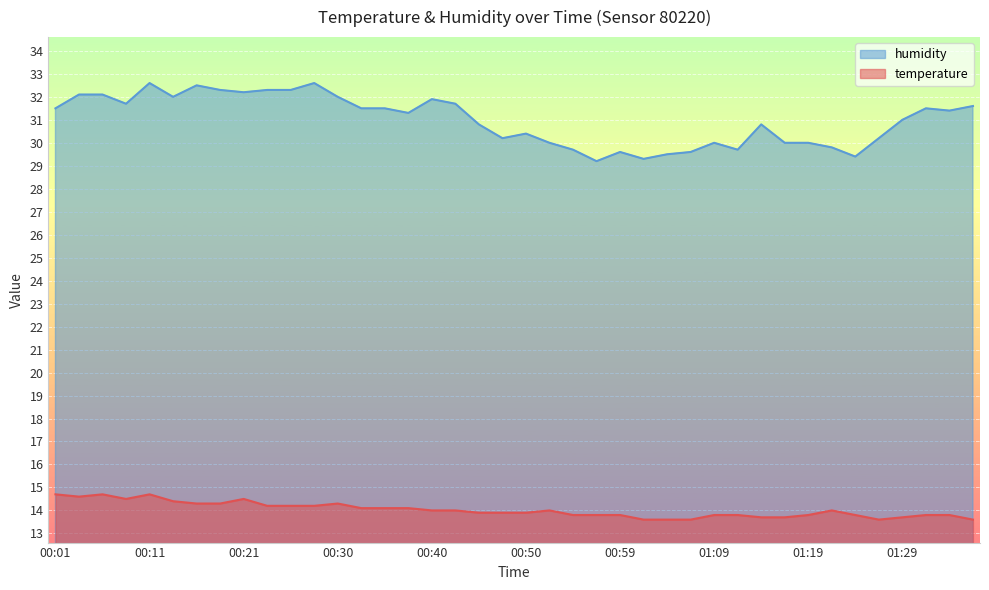

Does the chart display data point markers on the line(s)?

No